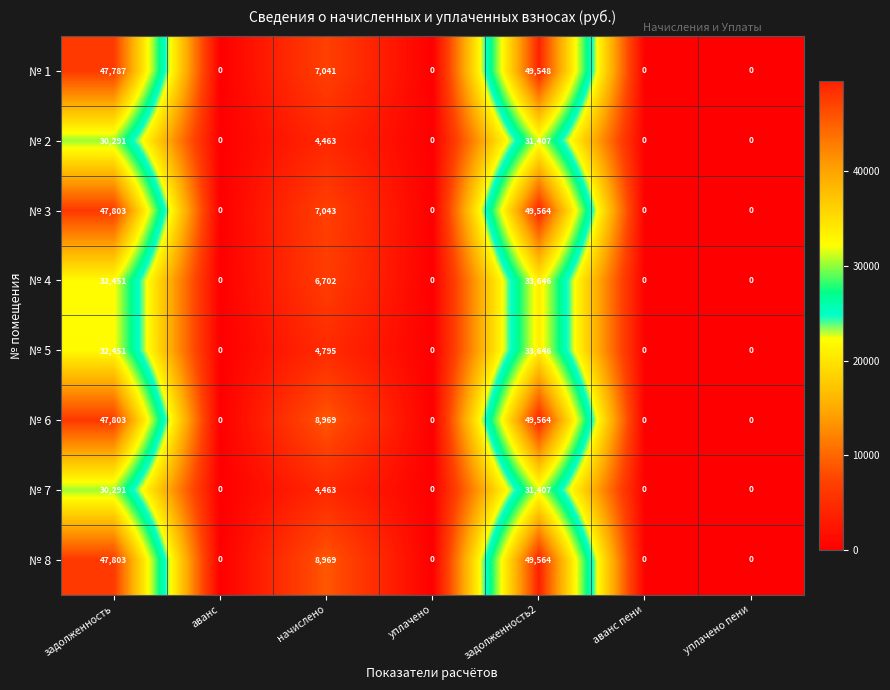

At which category is the sum across all series the highest?

задолженность2